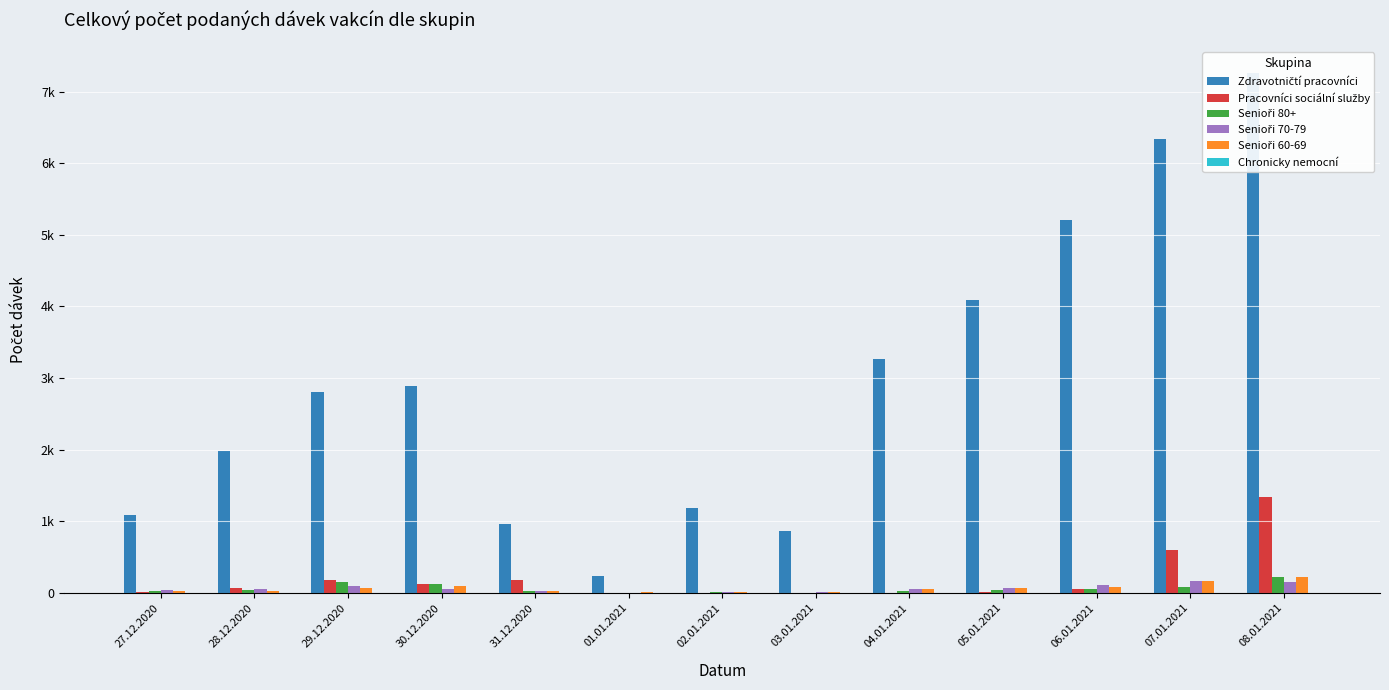

Is it true that Chronicky nemocní equals -3 at 02.01.2021?

False